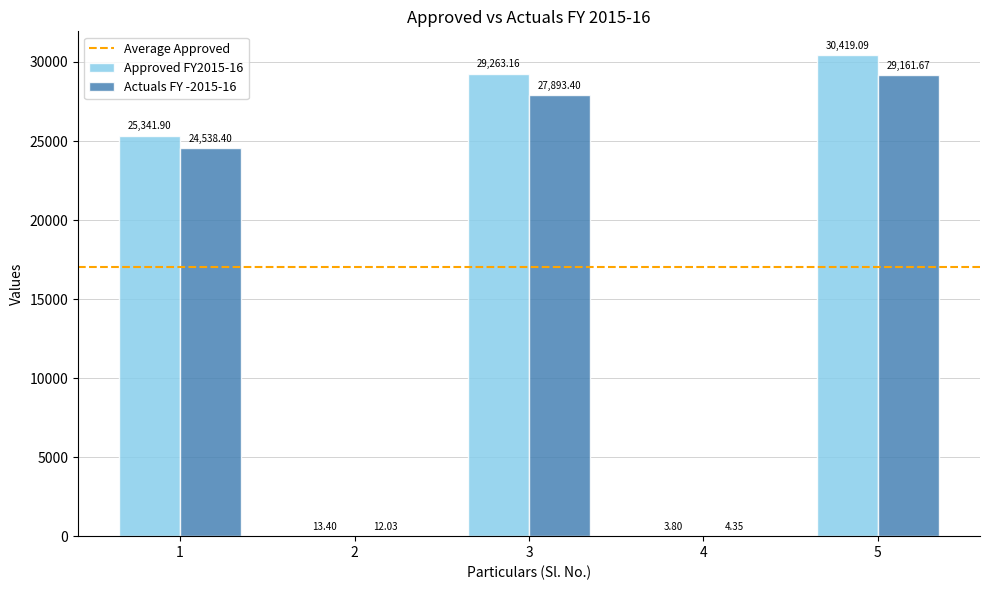

Which series has the largest total across all categories?

Approved FY2015-16